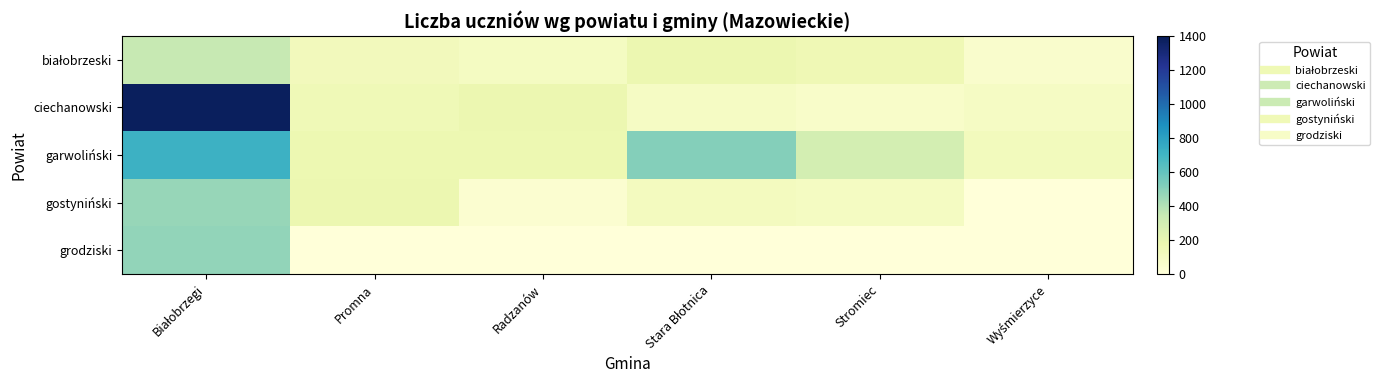

List the series in order of their peak value, highest first.

ciechanowski, garwoliński, grodziski, gostyniński, białobrzeski